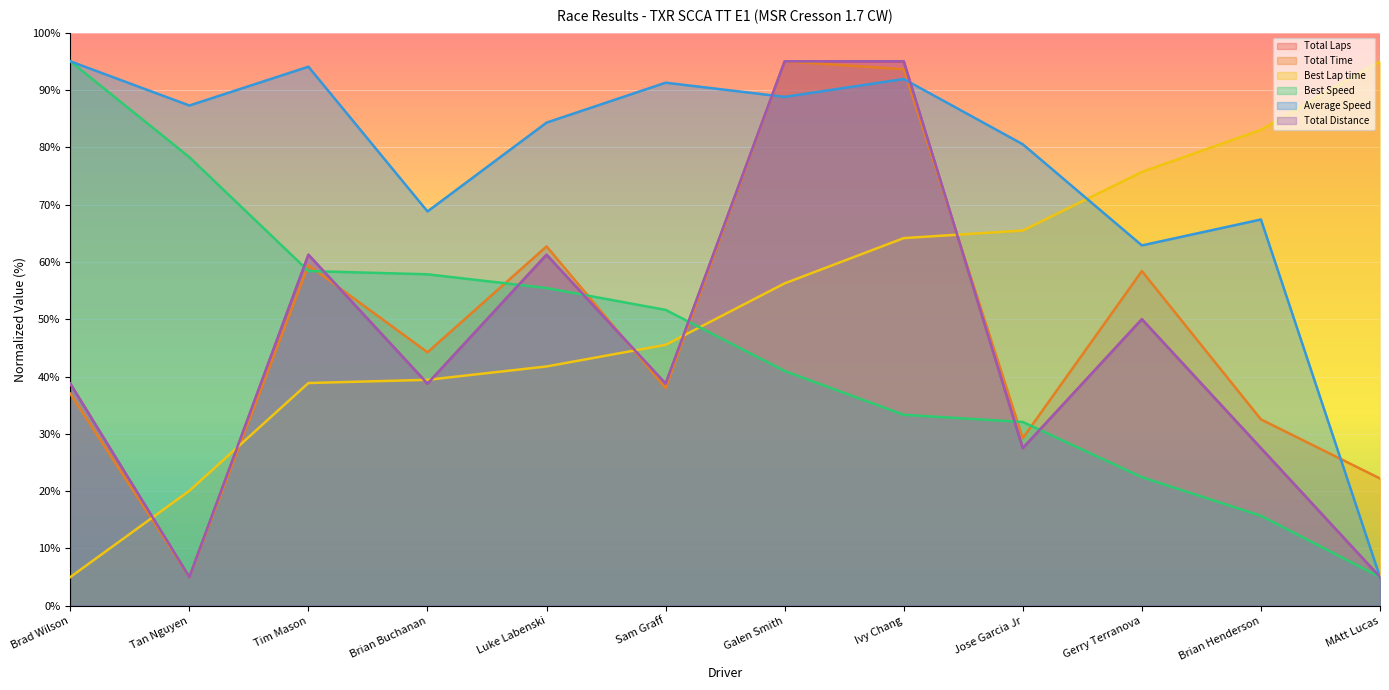

What is the label of the 12th point from the right?

Brad Wilson